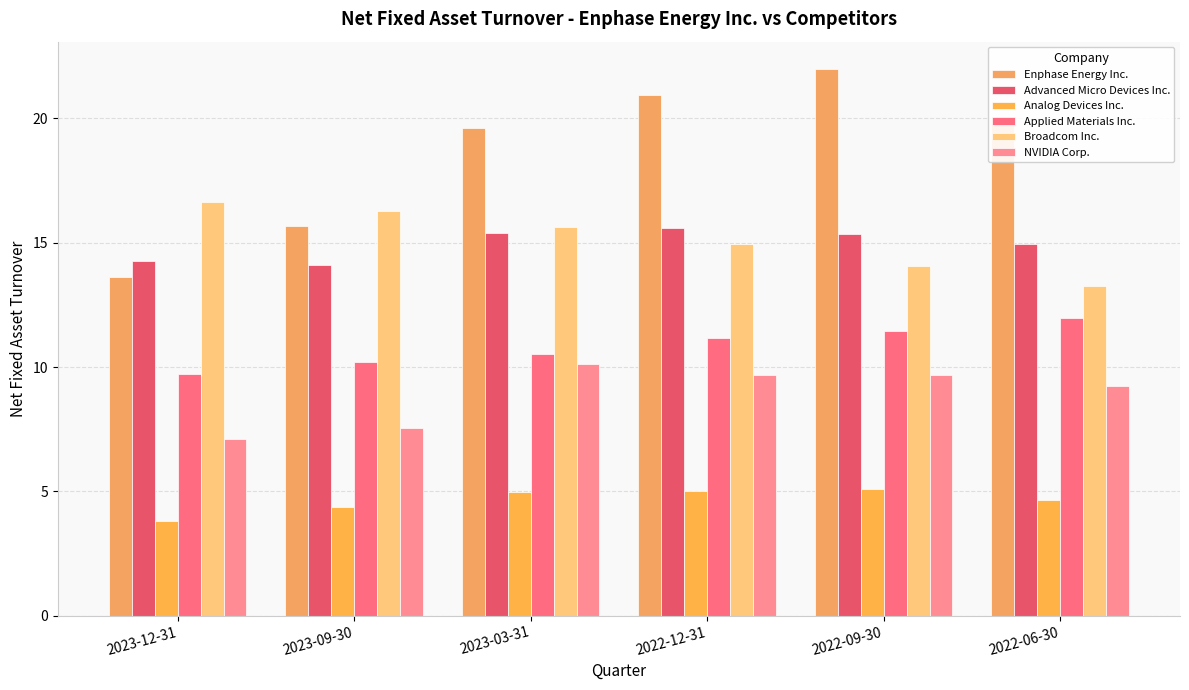

Reading left to right, extract all data points from this chart.

Enphase Energy Inc.: 2023-12-31=13.6	2023-09-30=15.7	2023-03-31=19.6	2022-12-31=20.9	2022-09-30=22.0	2022-06-30=20.0
Advanced Micro Devices Inc.: 2023-12-31=14.3	2023-09-30=14.1	2023-03-31=15.4	2022-12-31=15.6	2022-09-30=15.4	2022-06-30=15.0
Analog Devices Inc.: 2023-12-31=3.8	2023-09-30=4.4	2023-03-31=5.0	2022-12-31=5.0	2022-09-30=5.1	2022-06-30=4.7
Applied Materials Inc.: 2023-12-31=9.7	2023-09-30=10.2	2023-03-31=10.5	2022-12-31=11.2	2022-09-30=11.5	2022-06-30=12.0
Broadcom Inc.: 2023-12-31=16.6	2023-09-30=16.3	2023-03-31=15.6	2022-12-31=14.9	2022-09-30=14.1	2022-06-30=13.3
NVIDIA Corp.: 2023-12-31=7.1	2023-09-30=7.6	2023-03-31=10.1	2022-12-31=9.7	2022-09-30=9.7	2022-06-30=9.3